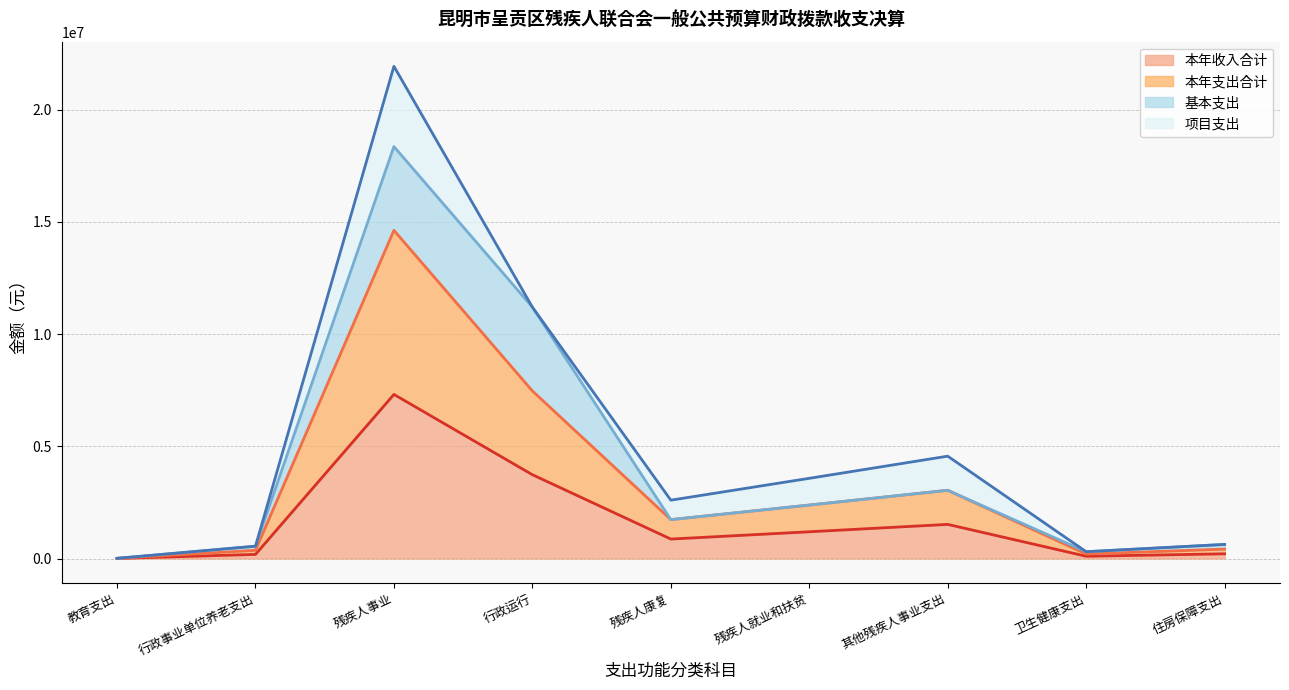

The value of 本年支出合计 at 其他残疾人事业支出 is 1081518.6. True or false?

False